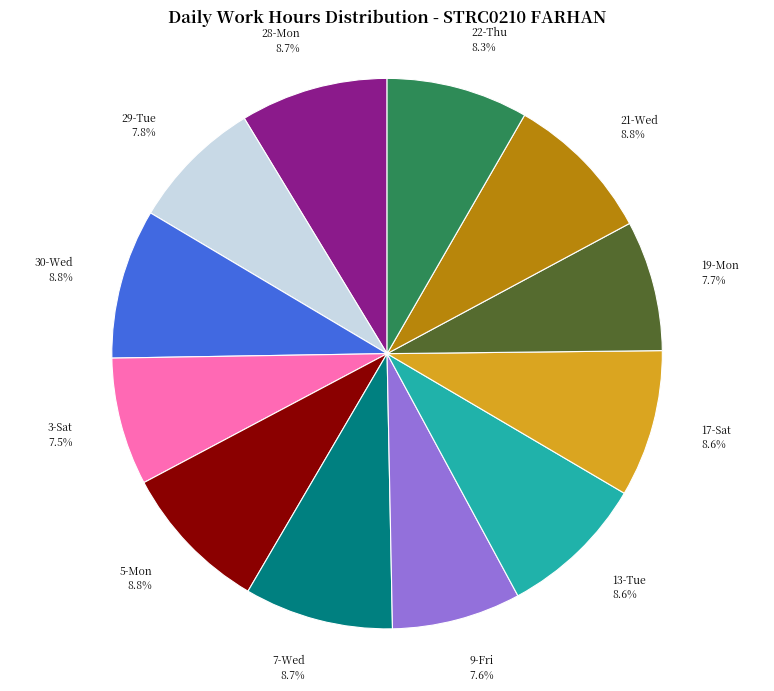

Count the number of slices in the pie.

12